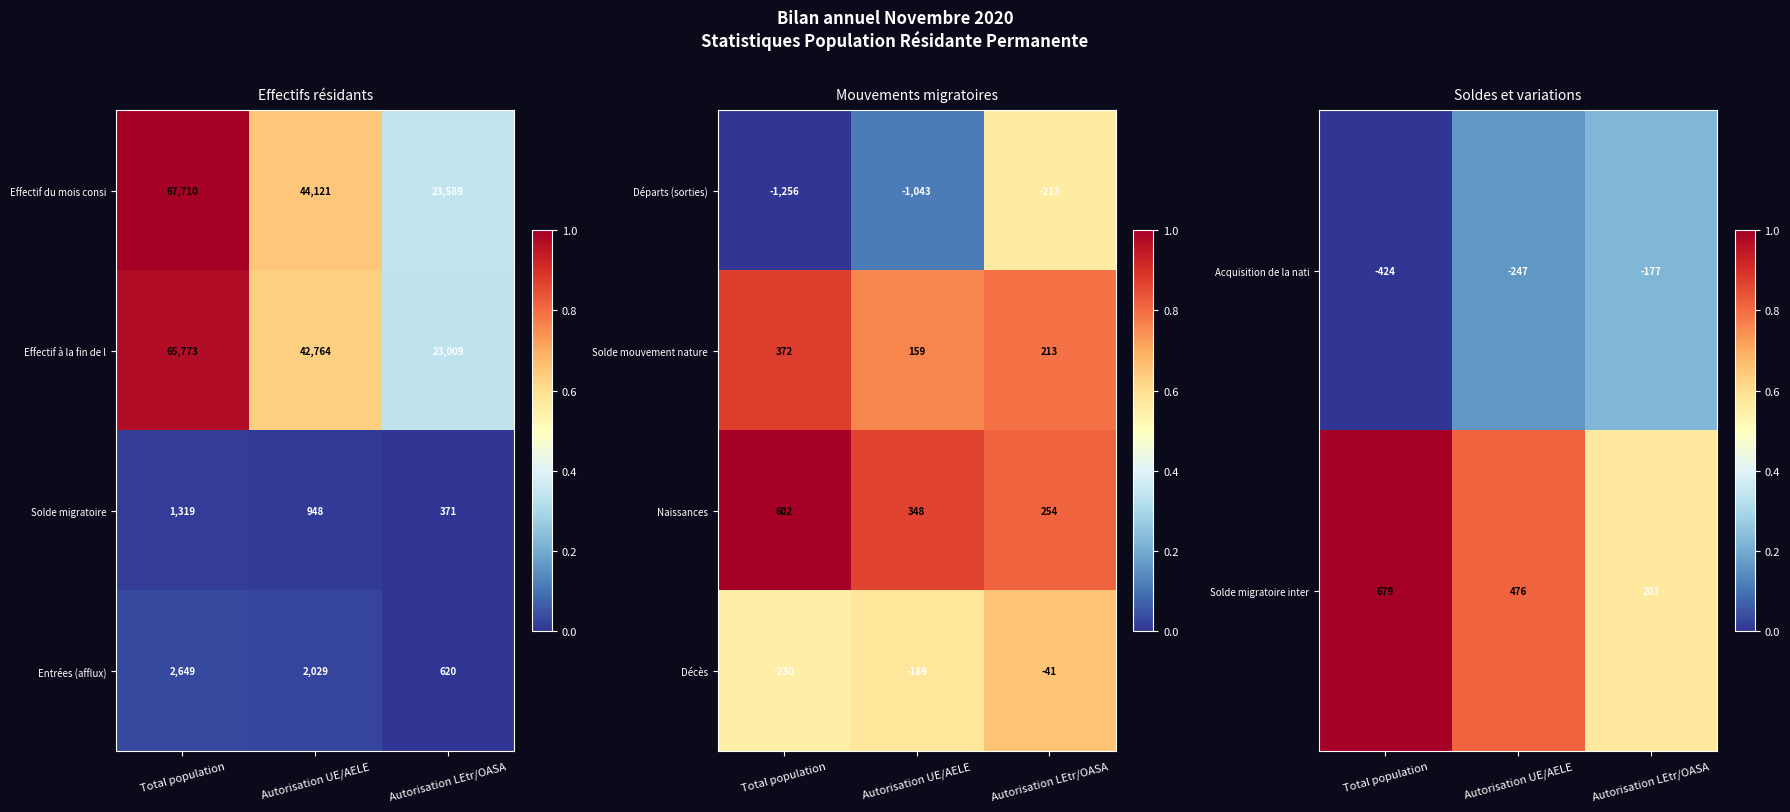

Rank the categories by Décès value from highest to lowest.

Autorisation LEtr/OASA, Autorisation UE/AELE, Total population